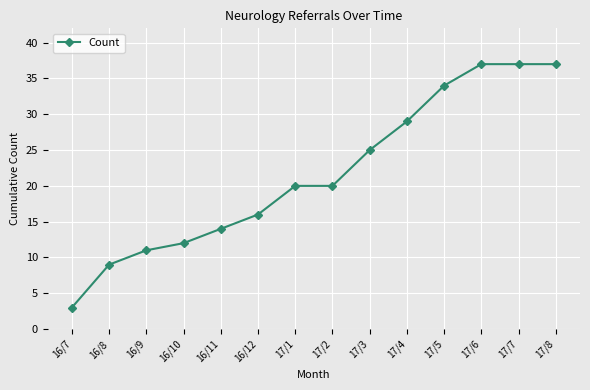

Read the value at 17/4, to the nearest 5.

30